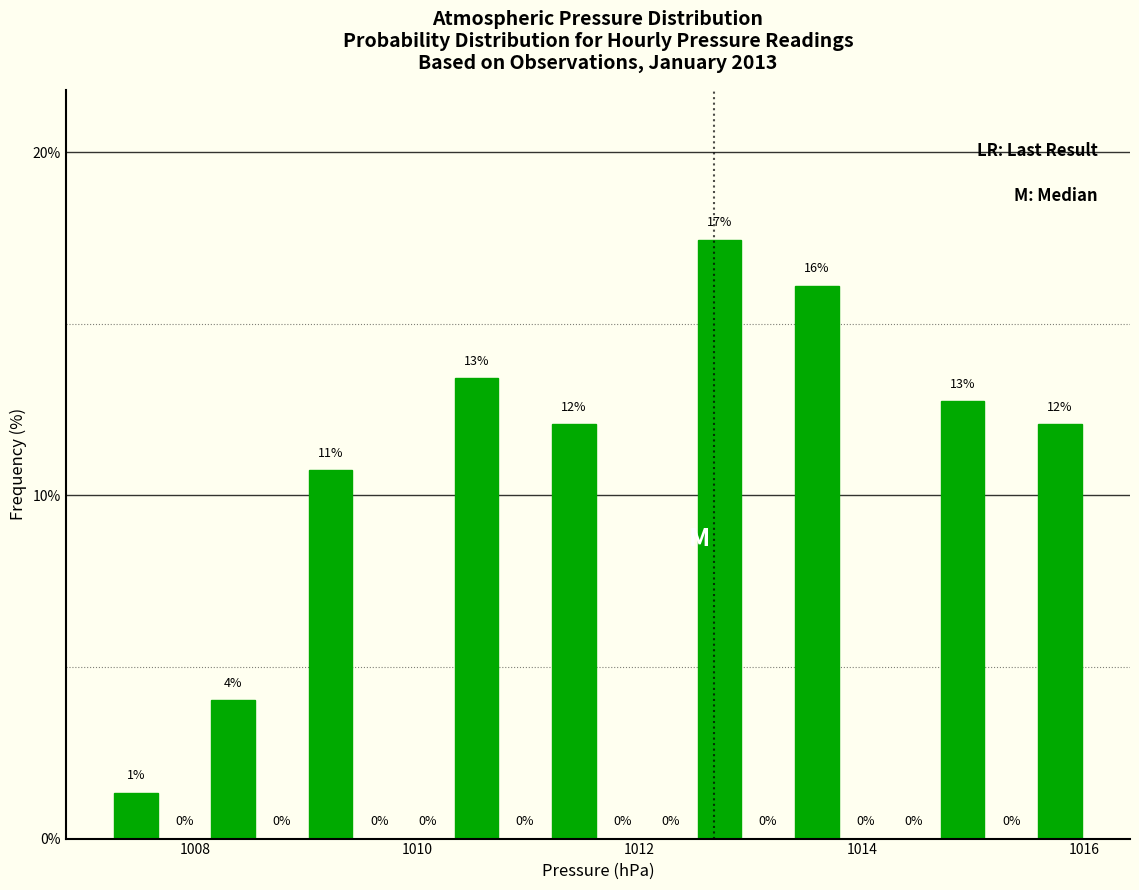

Around what value on the x-axis is the tallest bar? Give the approximate position of its centre, as read against the axis.

1012.8